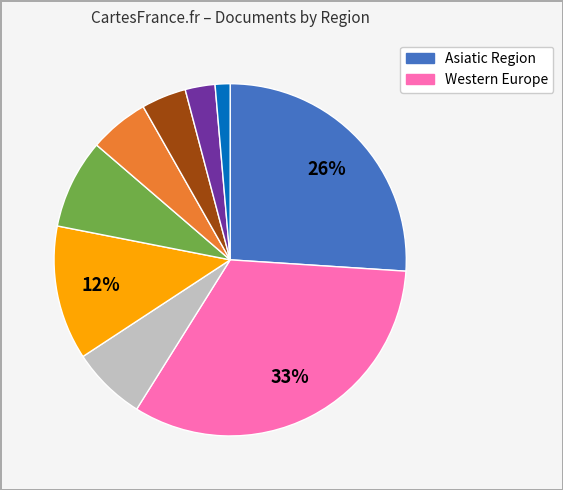

To the nearest percent, what is the average slice percentage?

11%